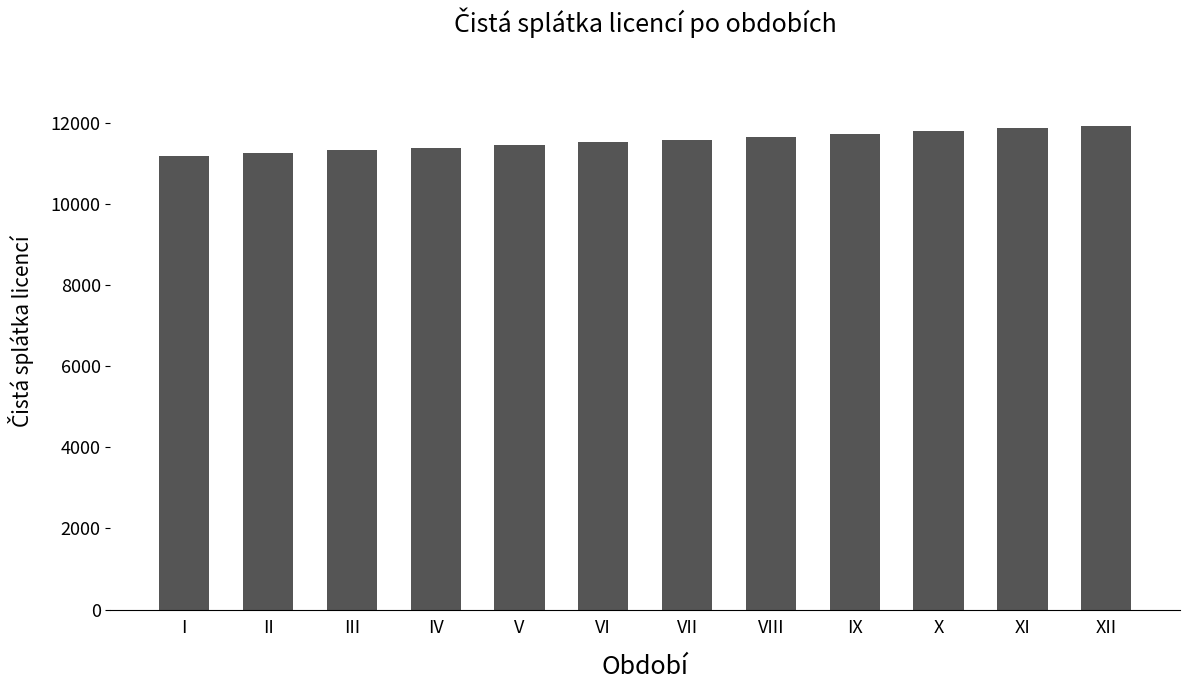

What is the difference between the second highest and minimum values?

670.1